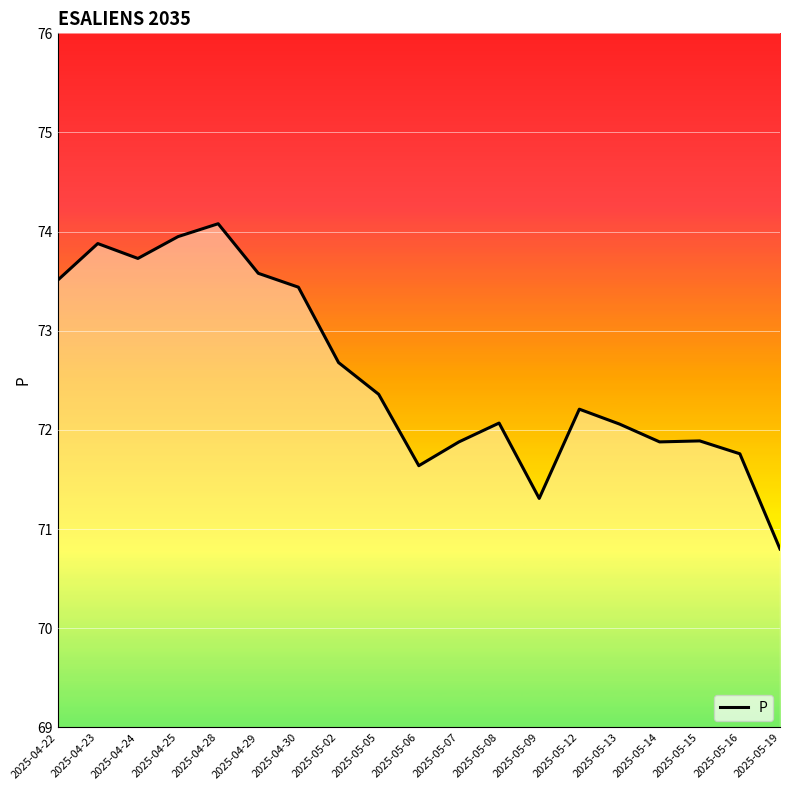

Read the value at 2025-04-24.

73.7